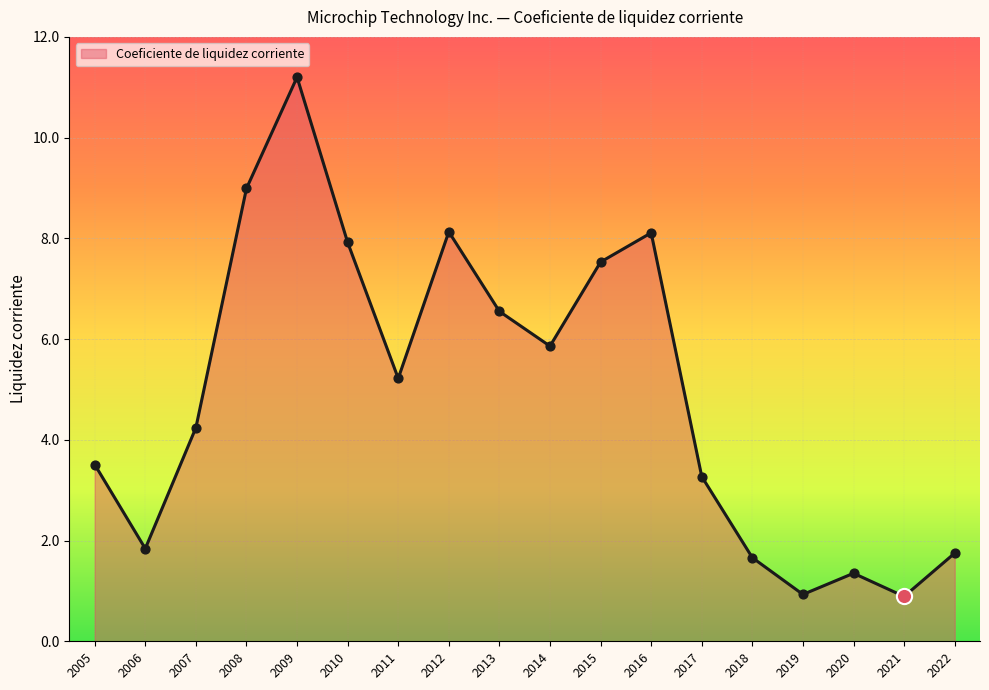

Between 2011 and 2013, which is larger?

2013